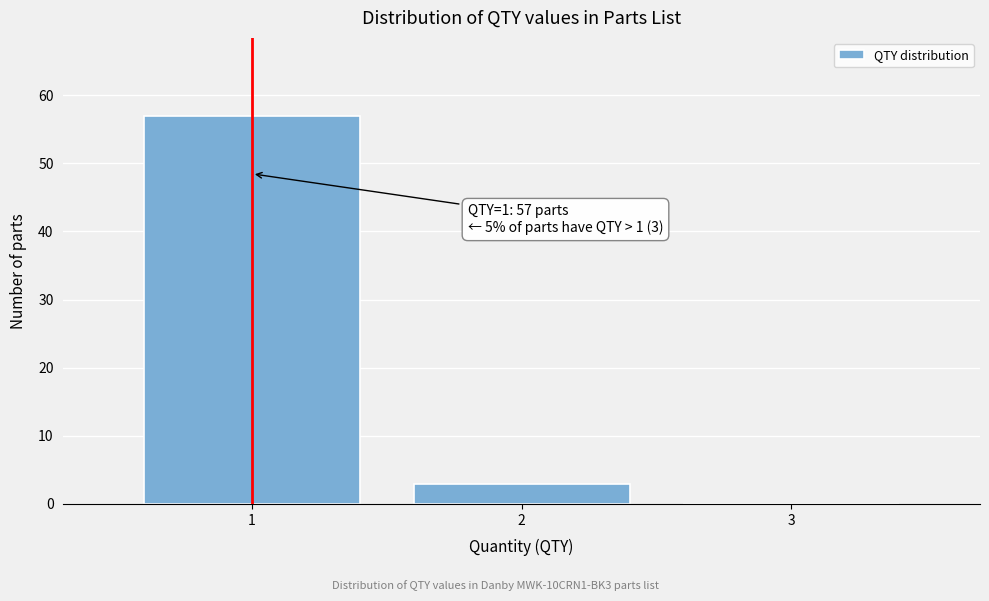

Reading right to left, what are all the values shown in this chart?

3=0	2=3	1=57